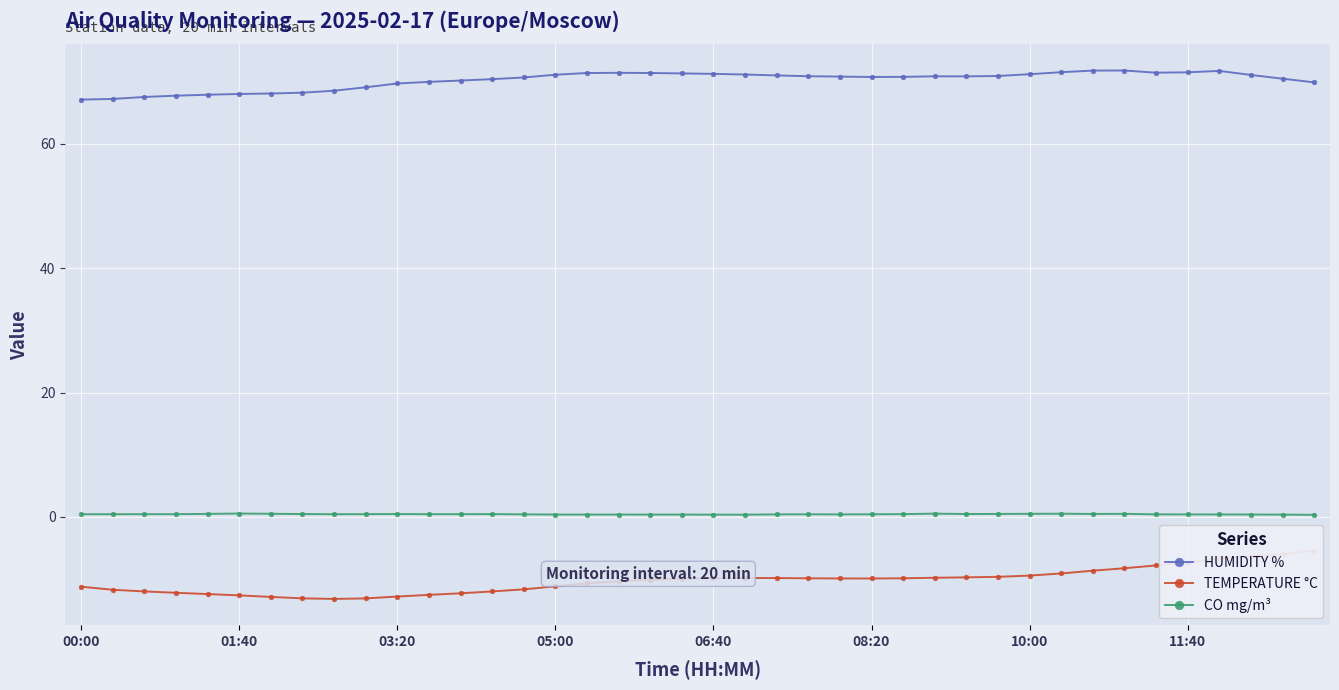

True or false: HUMIDITY % and CO mg/m³ cross at least once.

False